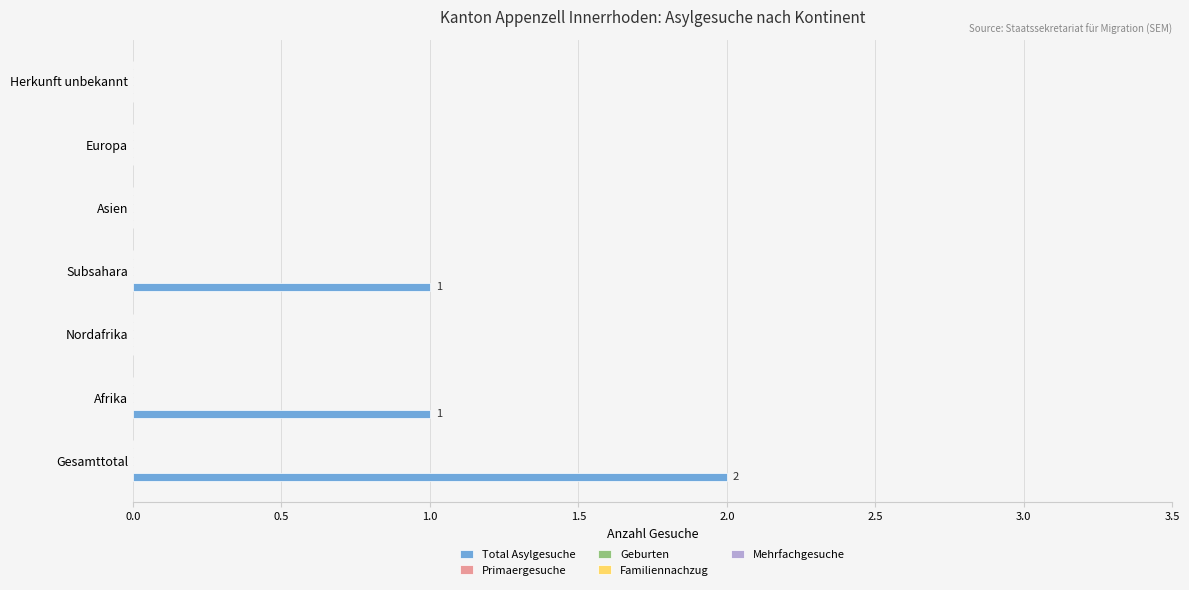

What is the sum of all values?

4